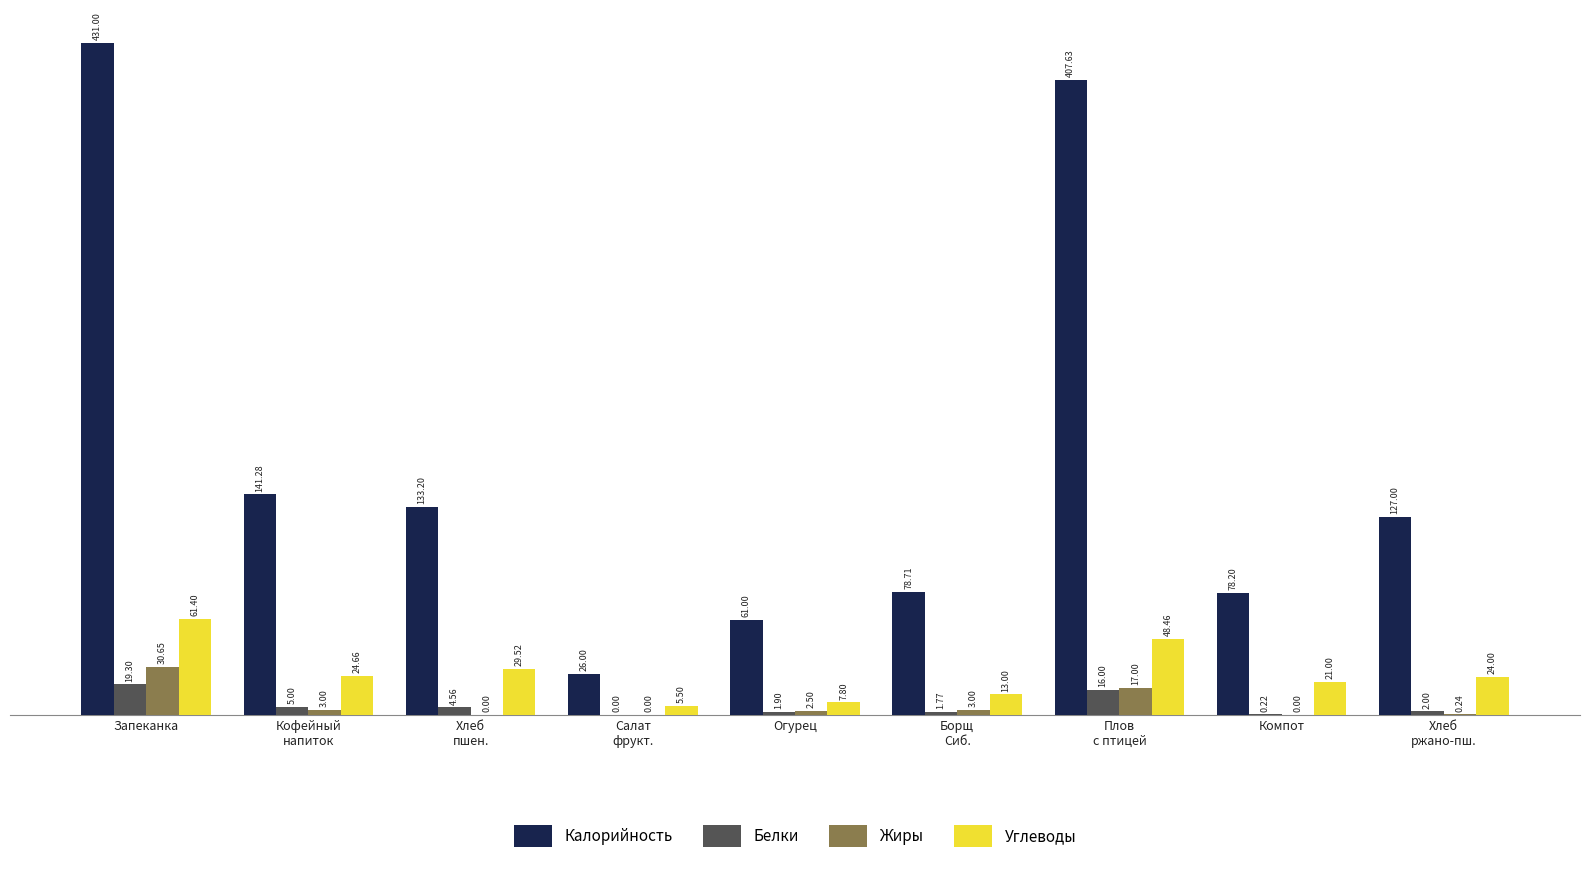

What is the total value across all series at Огурец?

73.2